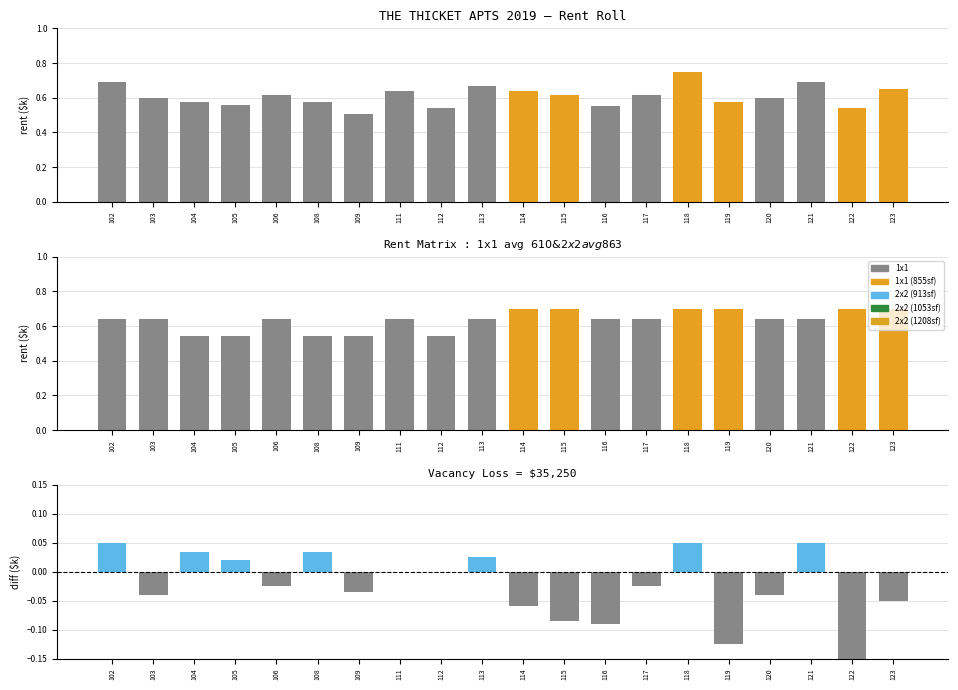

Reading left to right, what are all the values shown in this chart?

Actual Rent: 102=0.7	103=0.6	104=0.6	105=0.6	106=0.6	108=0.6	109=0.5	111=0.6	112=0.5	113=0.7	114=0.6	115=0.6	116=0.6	117=0.6	118=0.8	119=0.6	120=0.6	121=0.7	122=0.5	123=0.7
Market Rent: 102=0.6	103=0.6	104=0.5	105=0.5	106=0.6	108=0.5	109=0.5	111=0.6	112=0.5	113=0.6	114=0.7	115=0.7	116=0.6	117=0.6	118=0.7	119=0.7	120=0.6	121=0.6	122=0.7	123=0.7
Actual − Market: 102=0.1	103=-0.0	104=0.0	105=0.0	106=-0.0	108=0.0	109=-0.0	111=0.0	112=0.0	113=0.0	114=-0.1	115=-0.1	116=-0.1	117=-0.0	118=0.1	119=-0.1	120=-0.0	121=0.1	122=-0.2	123=-0.1